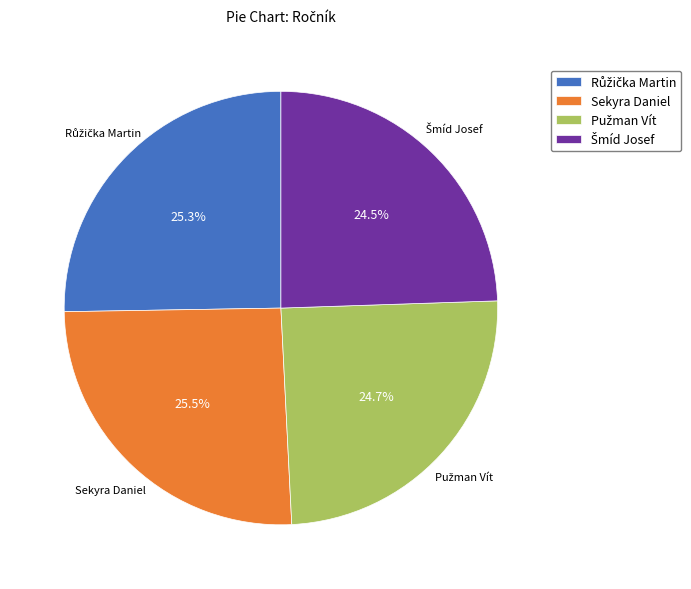

Does any single category account for the majority?

No